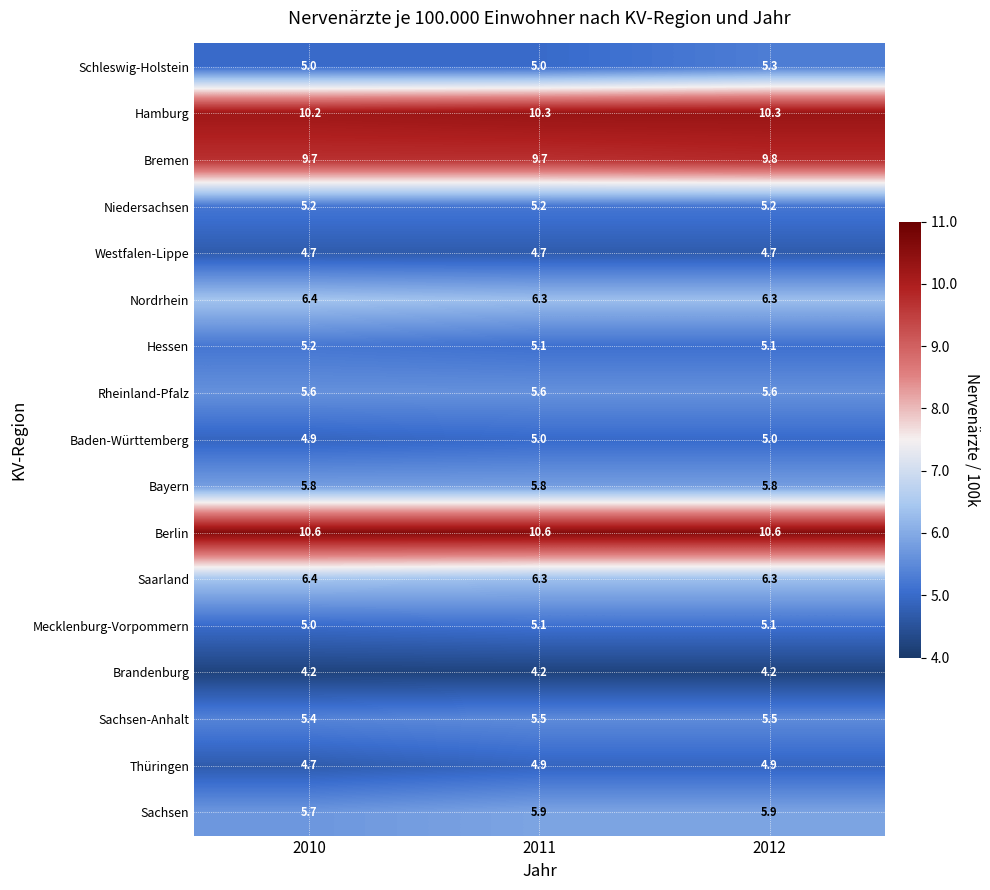

Is the value of Rheinland-Pfalz at 2010 greater than the value of Westfalen-Lippe at 2010?

Yes